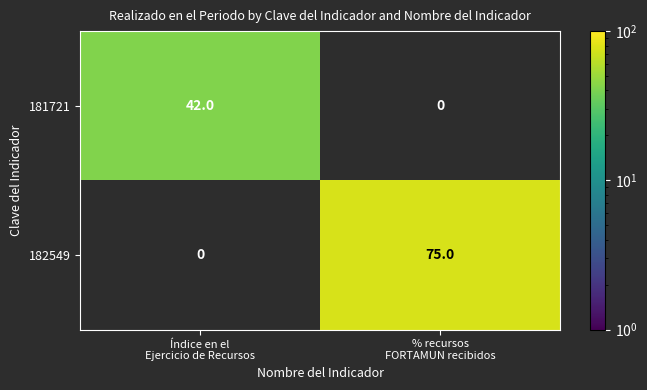

Rank the series by their maximum value, from highest to lowest.

182549, 181721